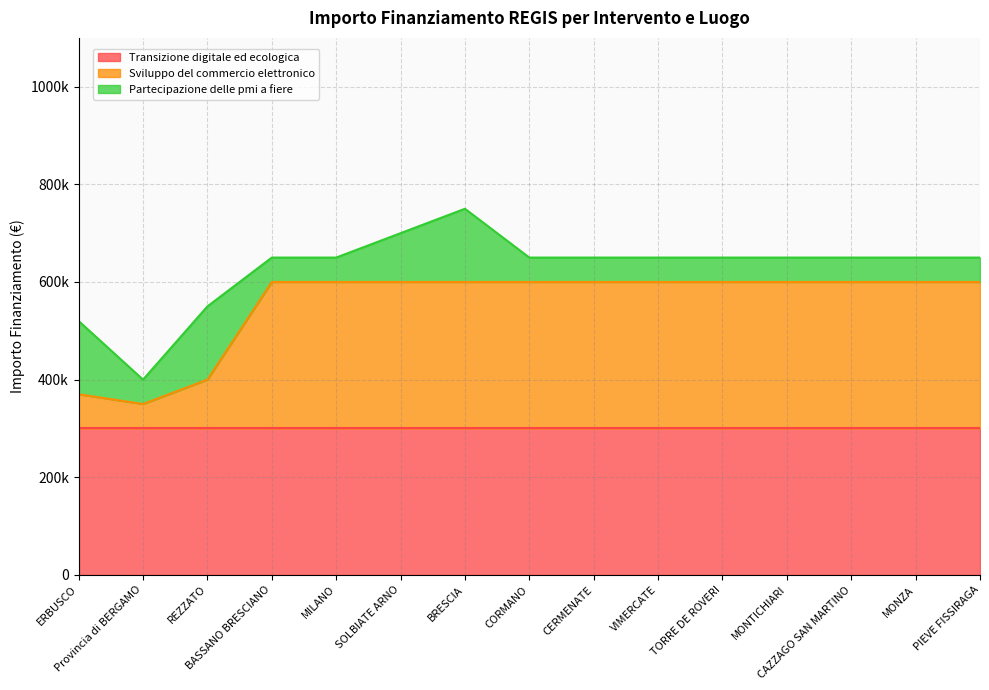

Does the chart display data point markers on the line(s)?

No